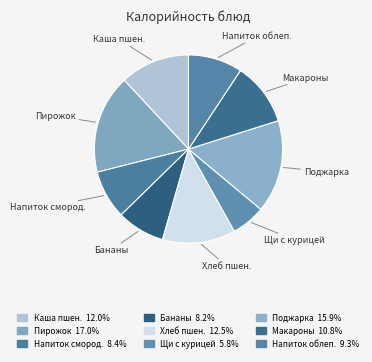

To the nearest percent, what is the average slice percentage?

11%